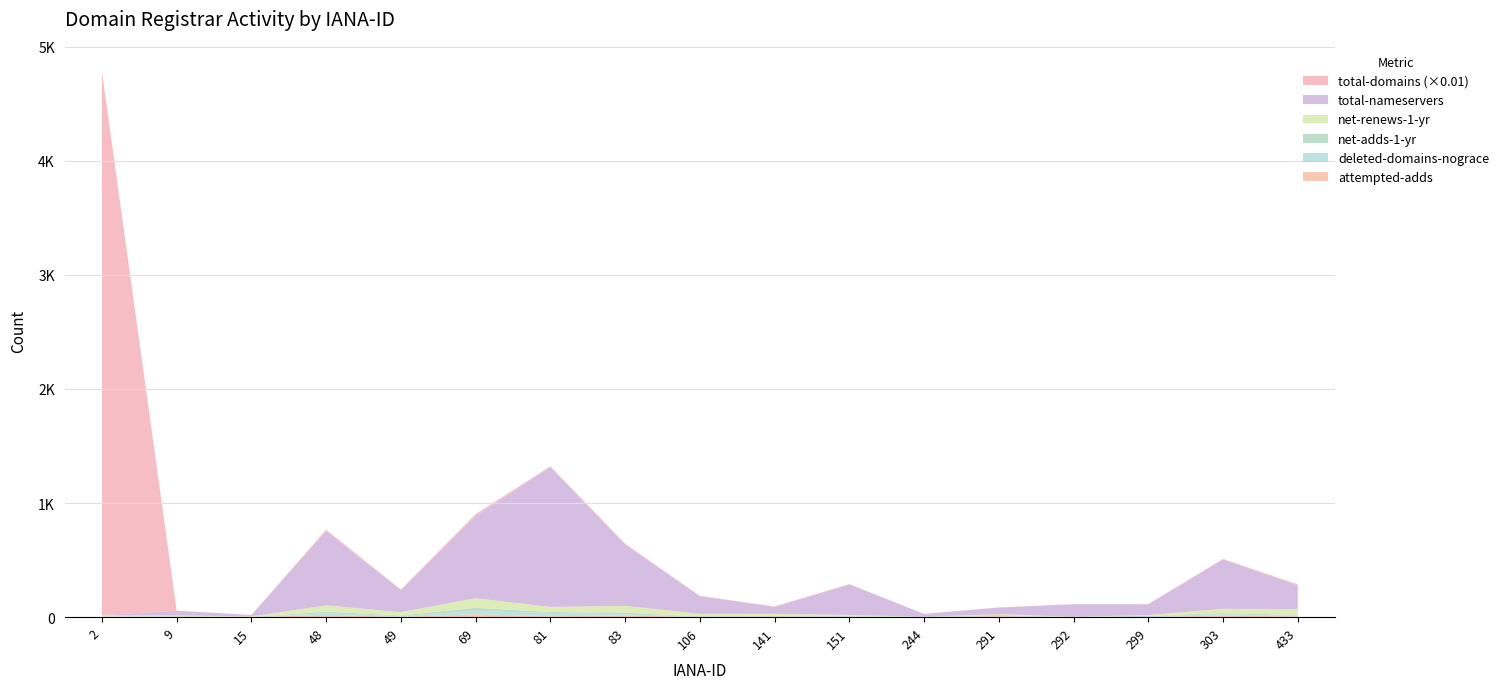

Reading left to right, list all the values displayed in this chart.

total-domains: 476208	84	44	1238	530	1688	734	821	259	350	246	42	106	90	122	546	811
total-nameservers: 3	42	13	651	193	720	1226	537	155	61	268	25	58	110	95	432	209
net-renews-1-yr: 7	7	4	55	29	84	44	59	23	15	12	0	7	2	6	38	51
net-adds-1-yr: 2	2	1	15	6	29	8	16	2	5	2	0	9	0	1	11	6
deleted-domains-nograce: 2	3	1	13	6	28	30	8	2	2	4	3	1	1	10	10	6
attempted-adds: 4	2	0	20	3	25	7	16	2	7	1	0	9	0	1	14	7